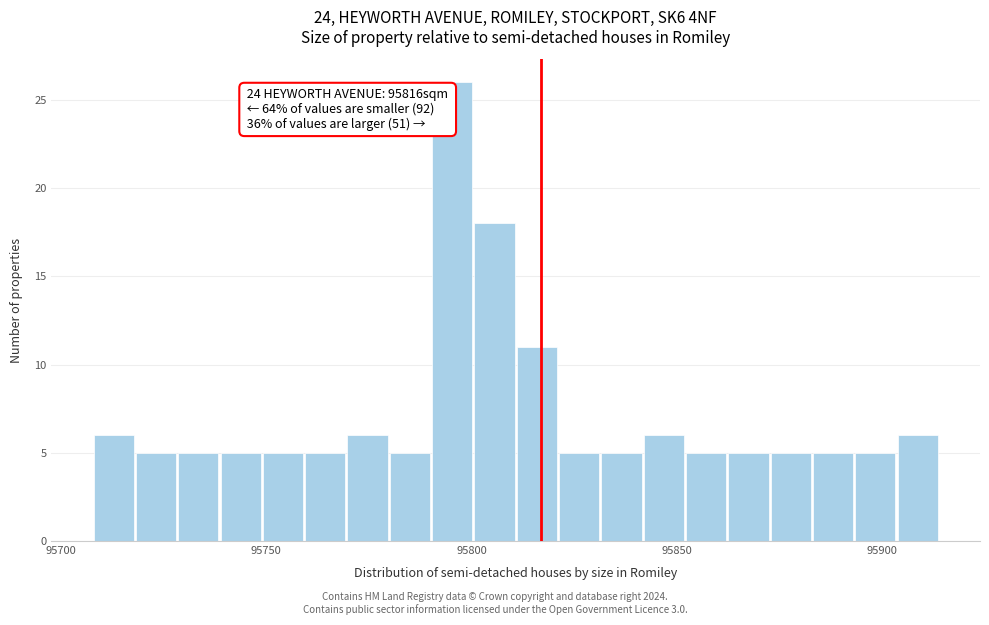

Read against the x-axis, roughly where is the centre of the tallest bar?

95795